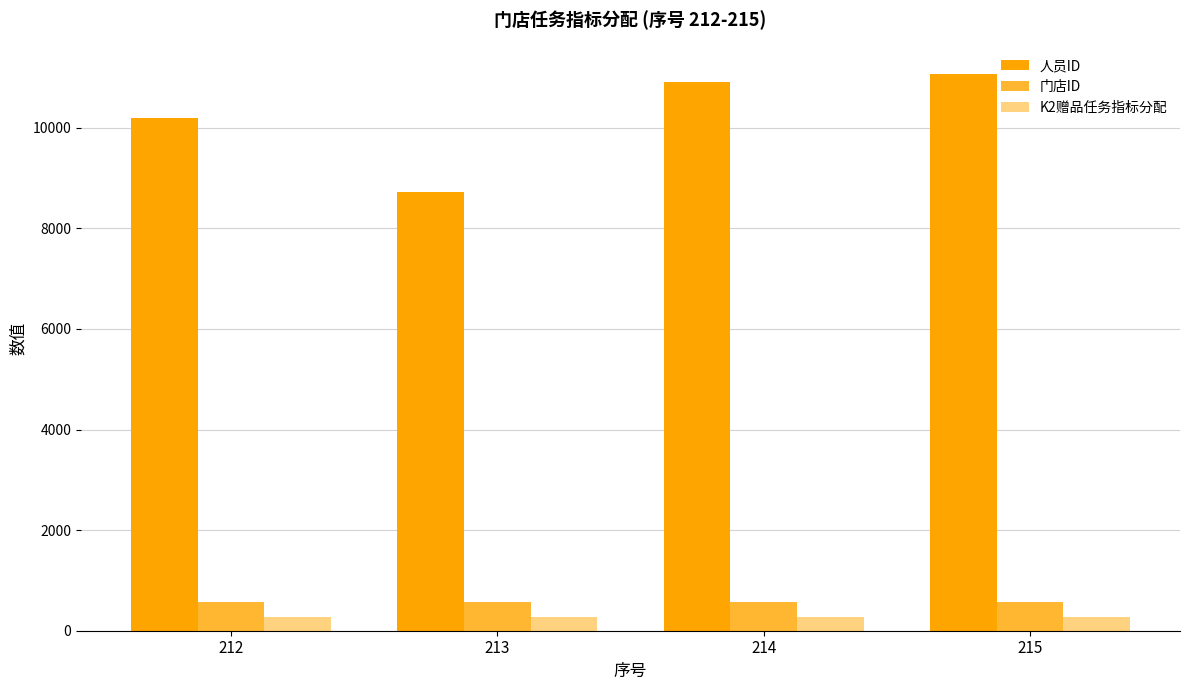

The value of 门店ID at 212 is 1014. True or false?

False